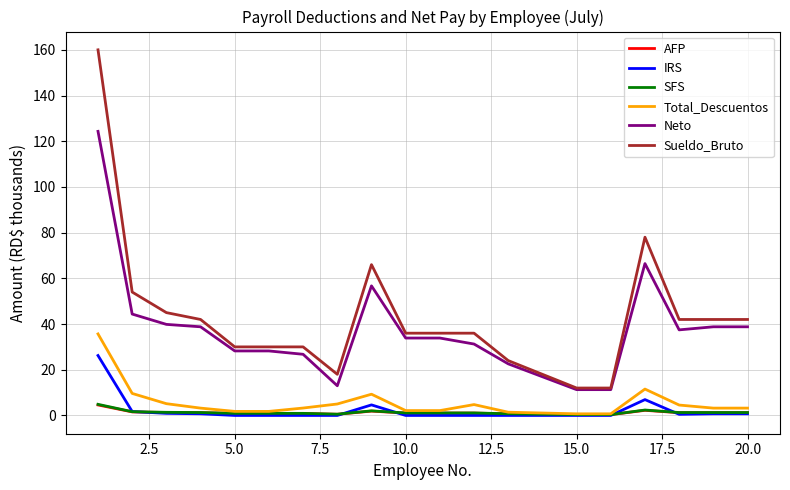

True or false: Sueldo_Bruto and Total_Descuentos cross at least once.

False